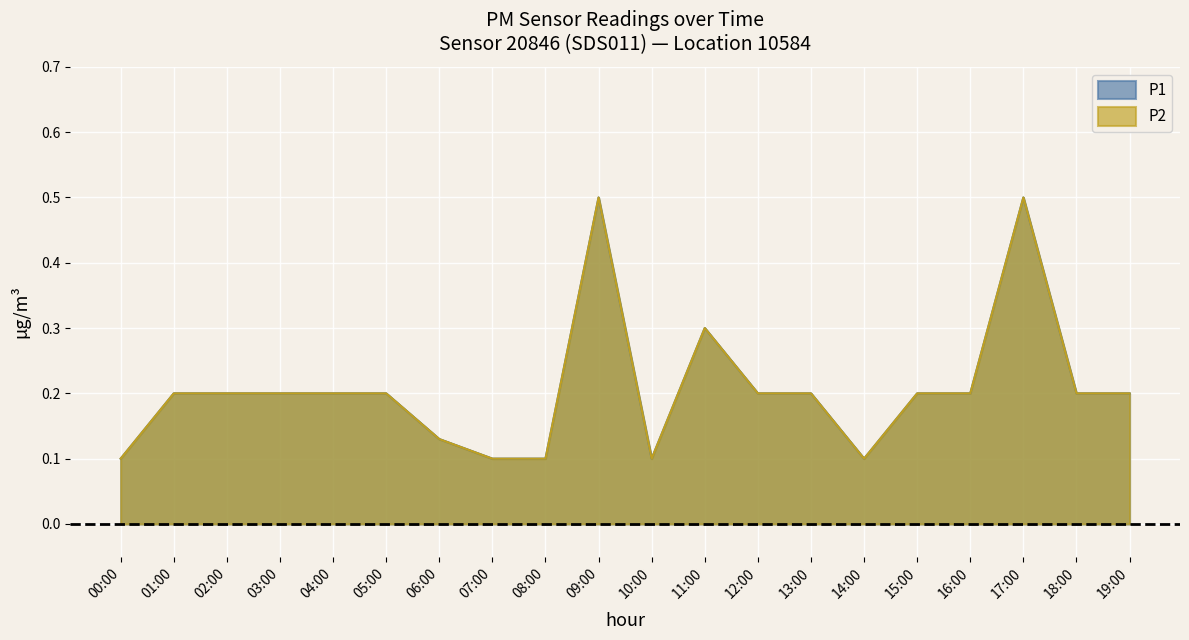

What is the label of the 3rd point from the left?

02:00